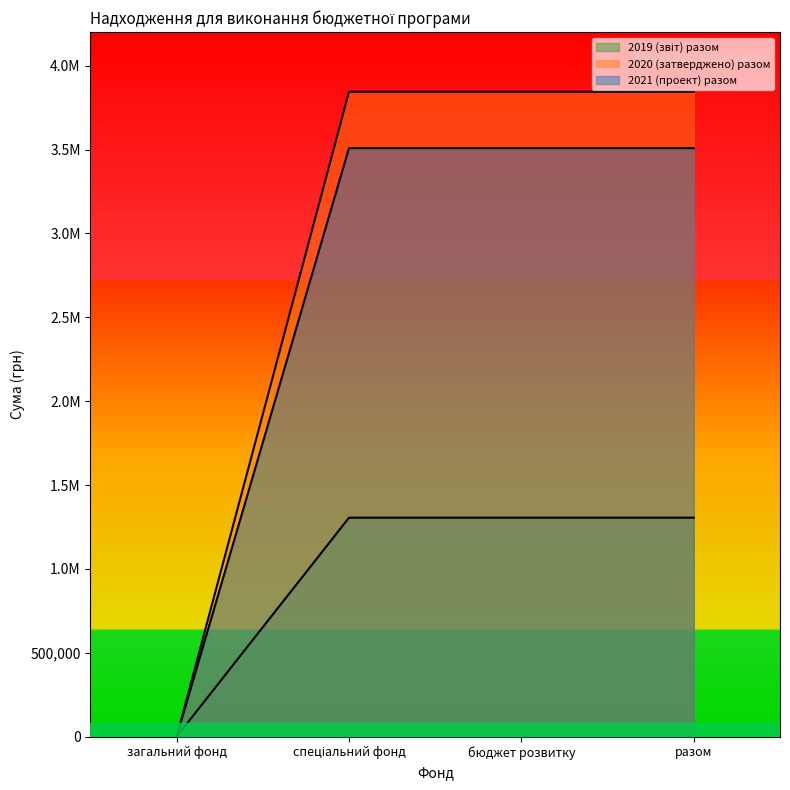

Rank the series by their maximum value, from lowest to highest.

2019 (звіт) разом, 2021 (проект) разом, 2020 (затверджено) разом